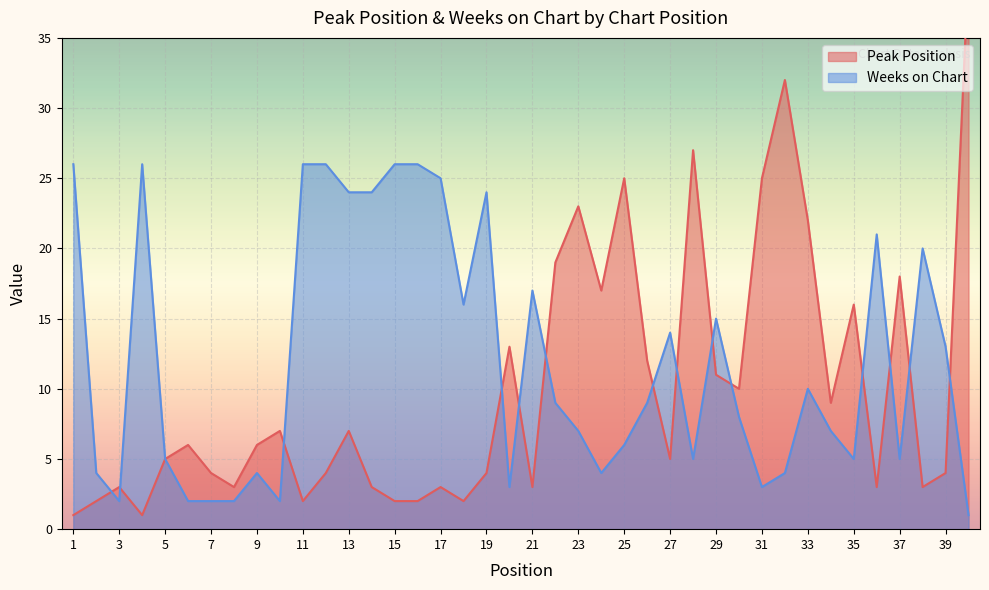

Rank the categories by Peak Position value from highest to lowest.

40, 32, 28, 25, 31, 23, 33, 22, 37, 24, 35, 20, 26, 29, 30, 34, 10, 13, 6, 9, 5, 27, 7, 12, 19, 39, 3, 8, 14, 17, 21, 36, 38, 2, 11, 15, 16, 18, 1, 4